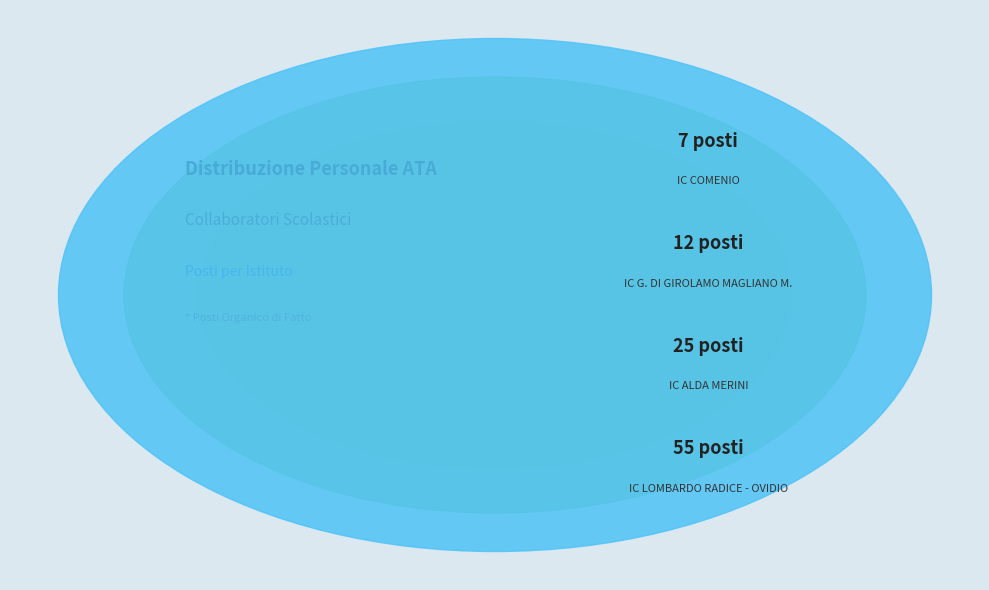

Combined, do IC G. DI GIROLAMO MAGLIANO M. and IC COMENIO account for over 50%?

No